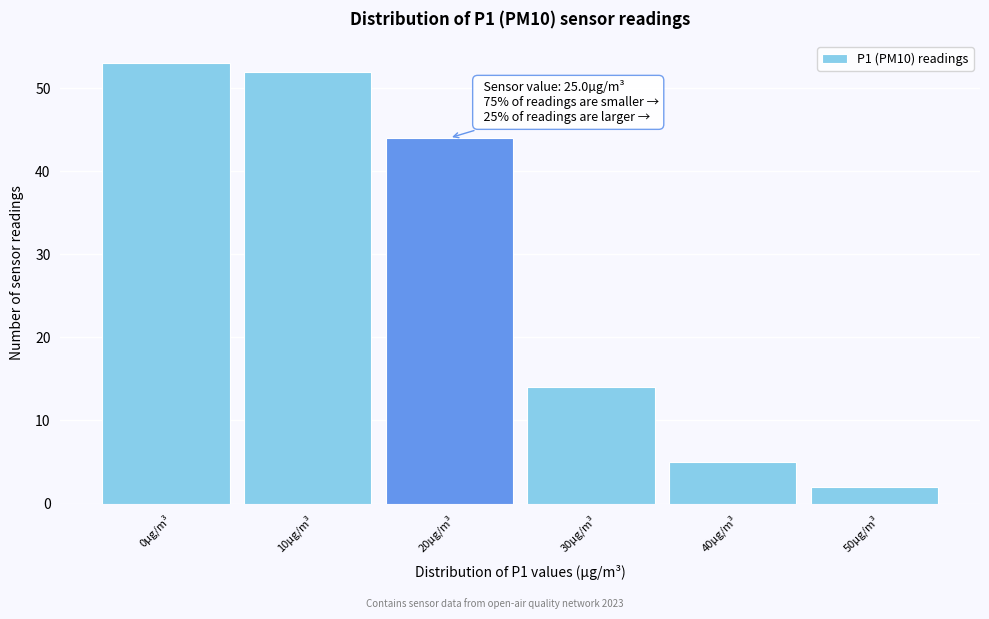

Reading left to right, extract all data points from this chart.

0µg/m³=53	10µg/m³=52	20µg/m³=44	30µg/m³=14	40µg/m³=5	50µg/m³=2